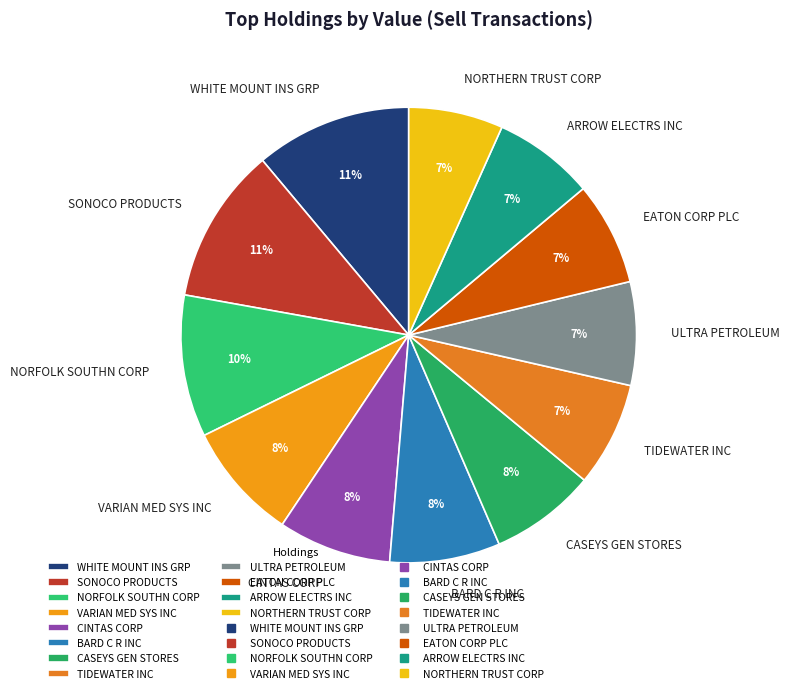

Between NORTHERN TRUST CORP and WHITE MOUNT INS GRP, which is larger?

WHITE MOUNT INS GRP